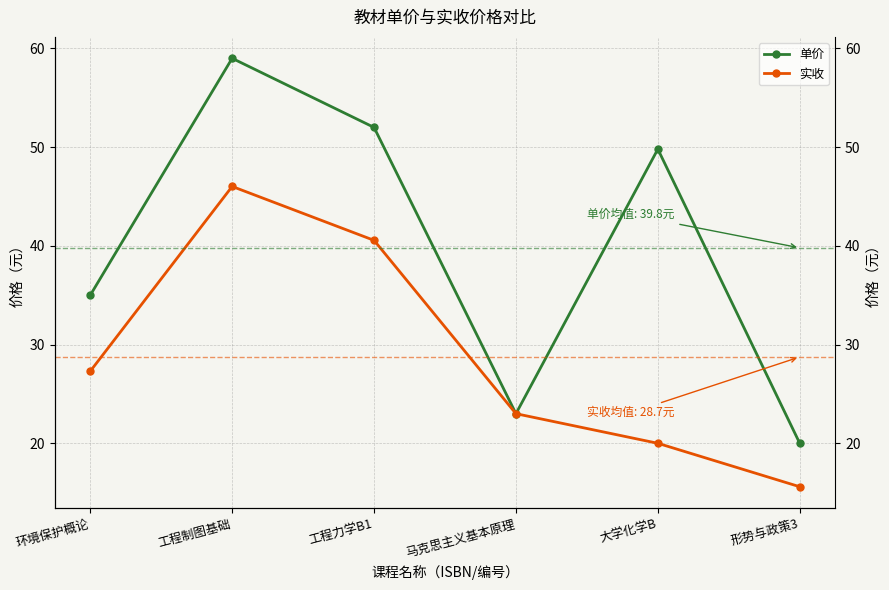

Is the value of 实收 at 大学化学B greater than the value of 单价 at 形势与政策3?

No